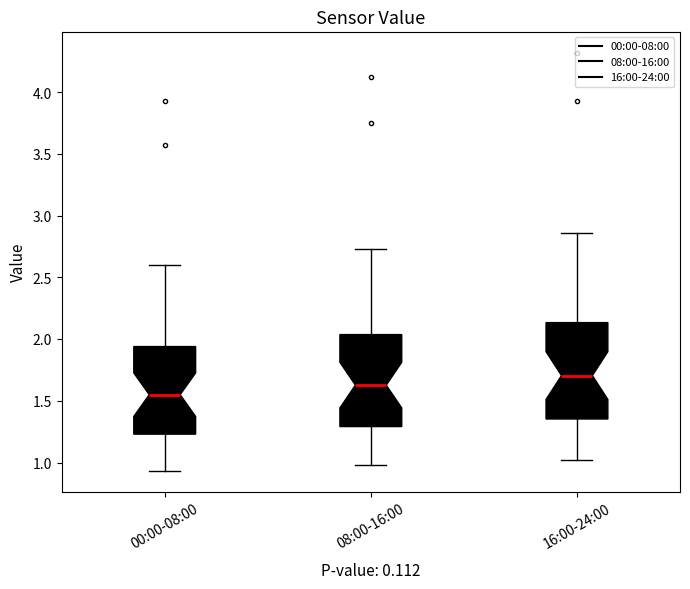

Reading left to right, transcribe this box plot: for each box, give where its median line is, the range the box spans, and where its two whiskers end, as read against the y-axis. The values are not printed on the chart, so give them approximately, as read against the axis.

00:00-08:00: median 1.55, box 1.25 to 1.95, whiskers 0.95 to 2.60
08:00-16:00: median 1.65, box 1.30 to 2.05, whiskers 1.00 to 2.75
16:00-24:00: median 1.70, box 1.35 to 2.15, whiskers 1.00 to 2.85